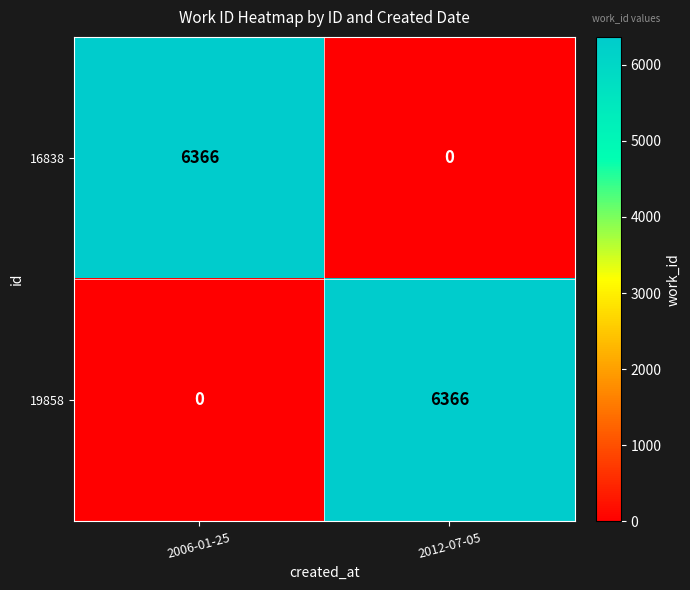

At which label does 16838 reach its peak?

2006-01-25